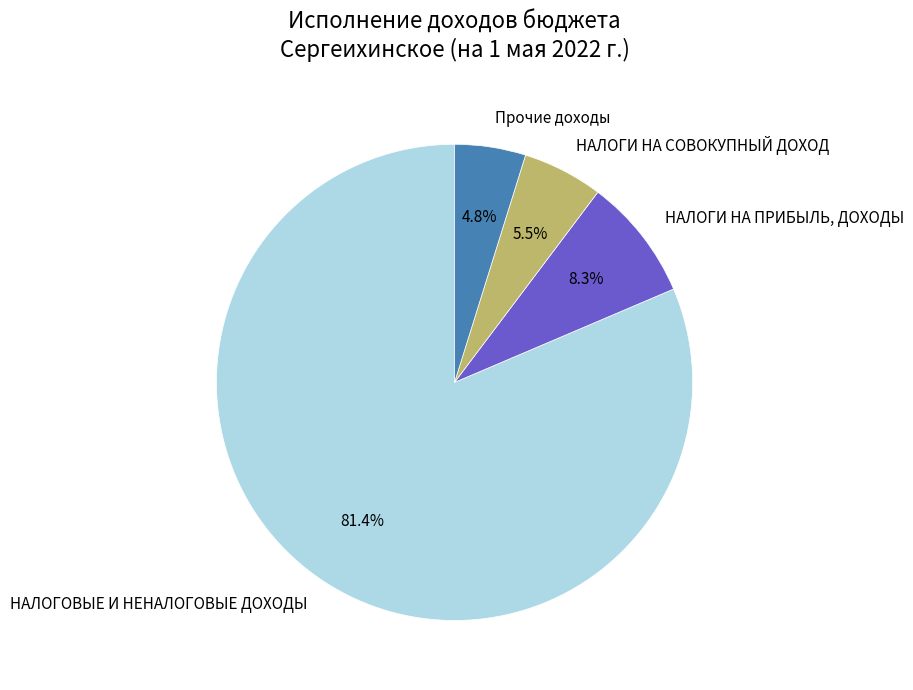

What is the largest slice in the pie chart?

НАЛОГОВЫЕ И НЕНАЛОГОВЫЕ ДОХОДЫ